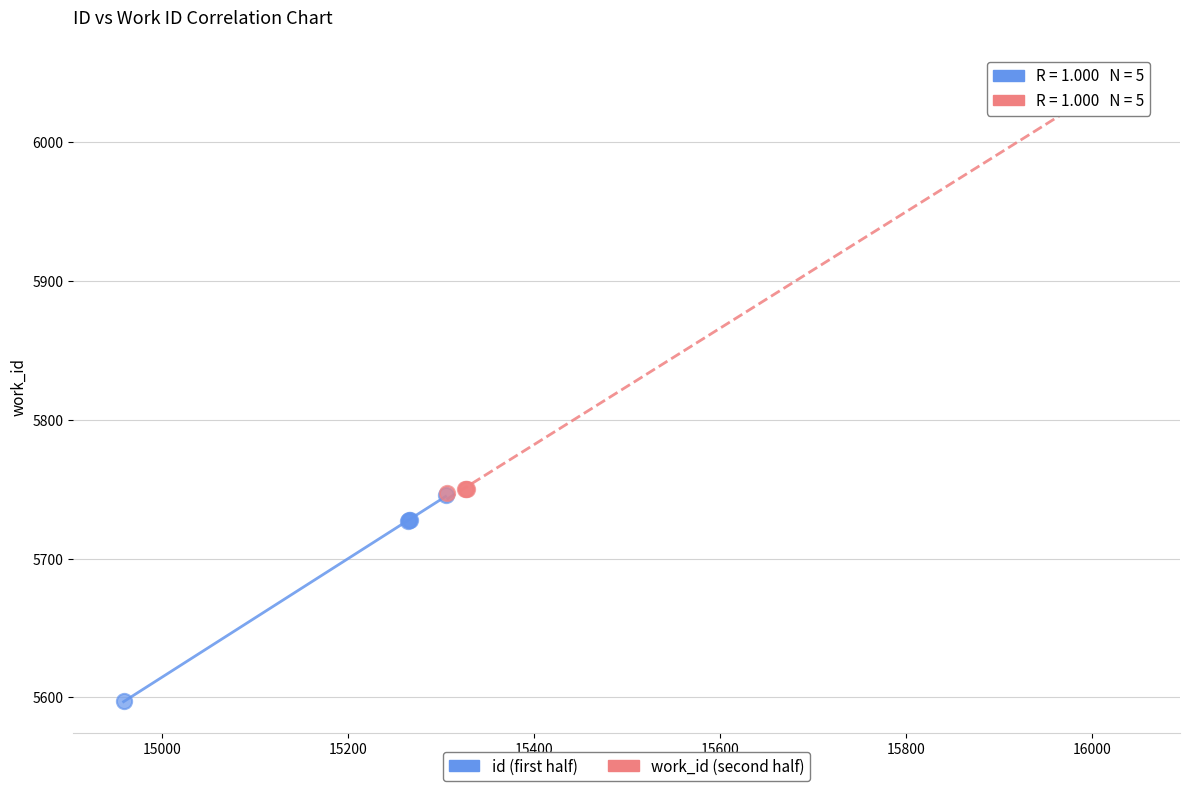

Which series has the widest spread of Y values?

work_id (second half)